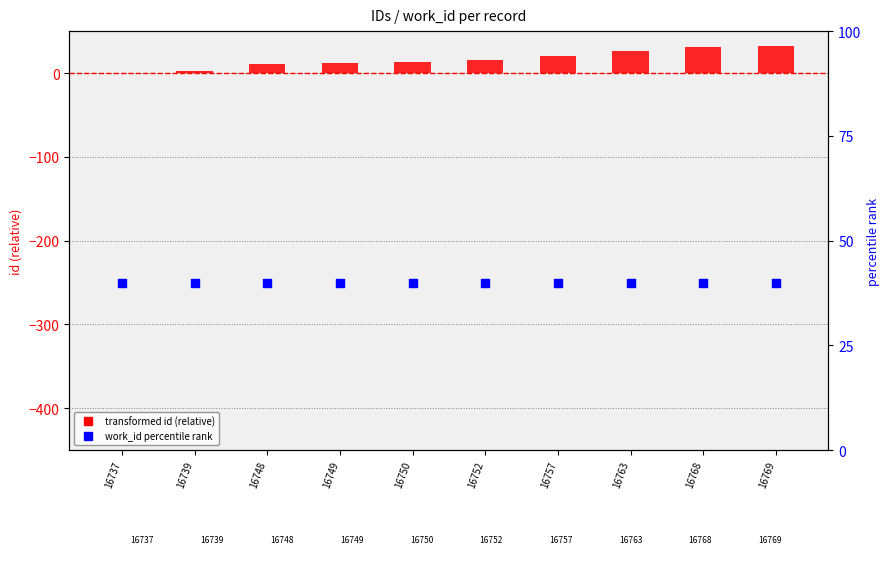

At how many categories does at least one series exceed 32?

10